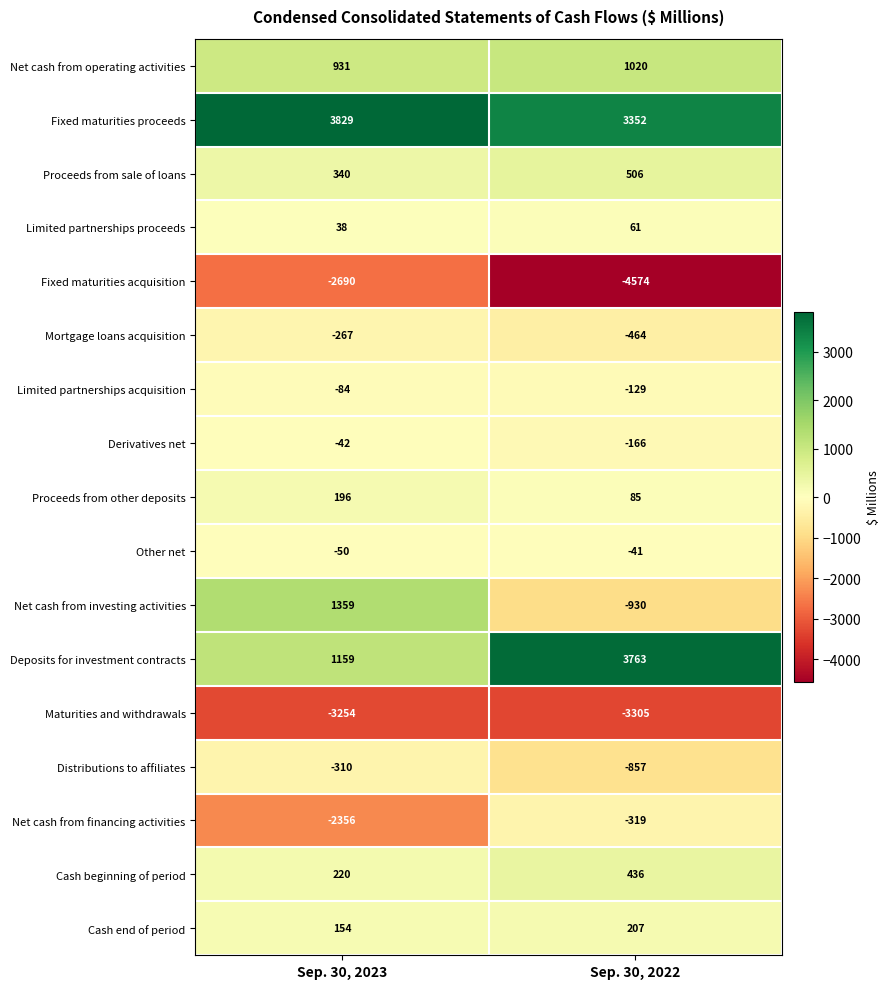

What is the difference between the highest and lowest values at Sep. 30, 2023?

7083